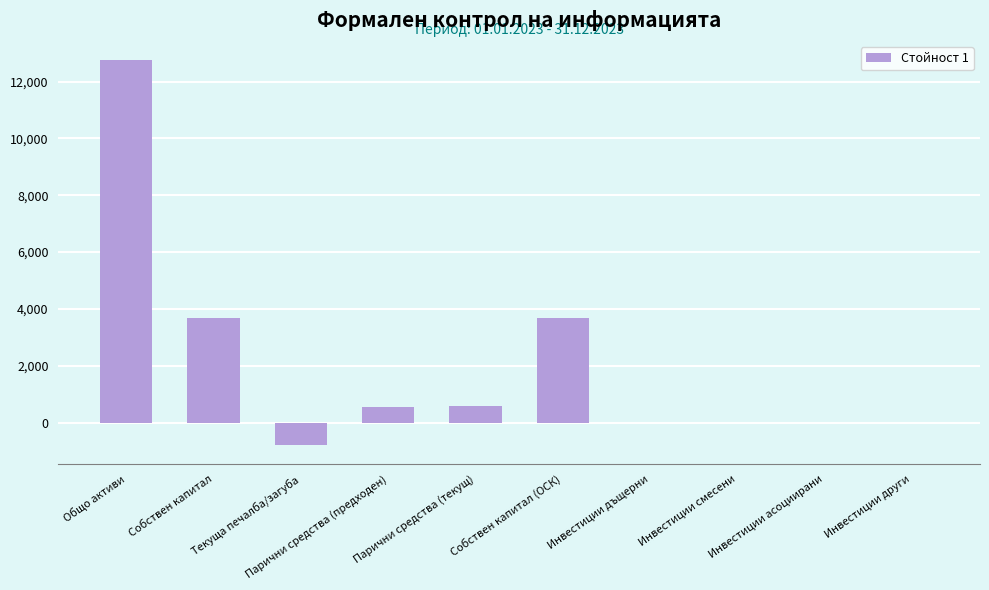

What is the difference between the values at Парични средства (текущ) and Собствен капитал?

3114